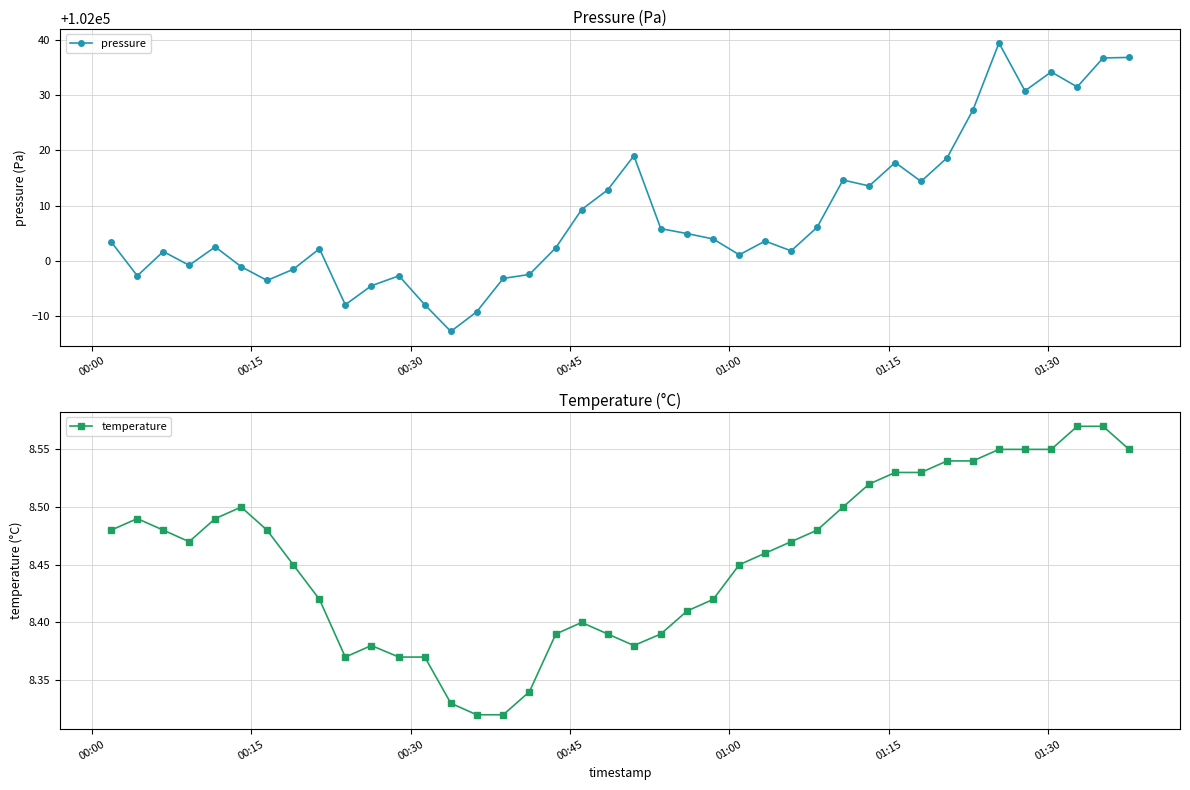

Count the temperature values in the range 8 to 9.

40